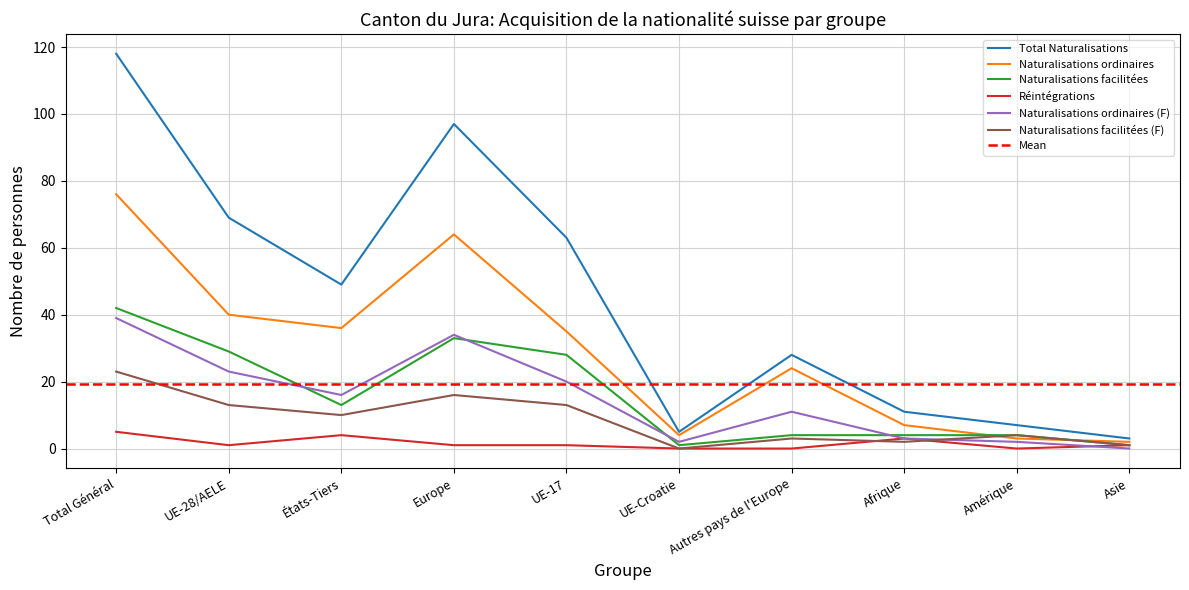

What is the difference between the maximum and minimum values in the Naturalisations facilitées (F) series?

23